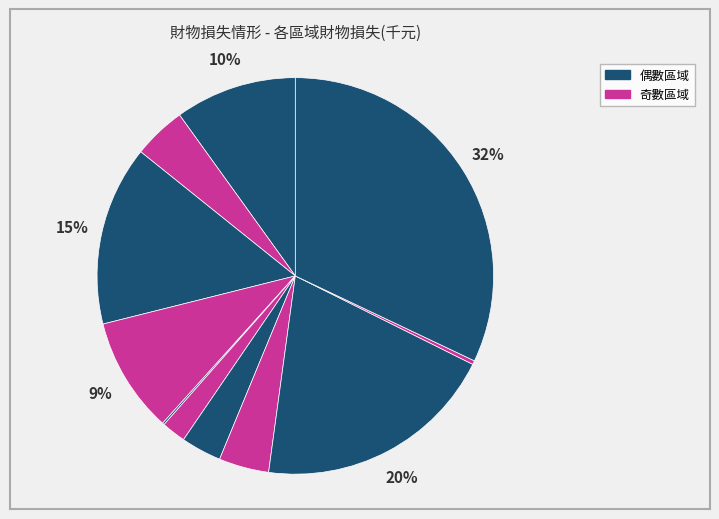

To the nearest percent, what is the difference between the largest and smallest slice percentages?

32%